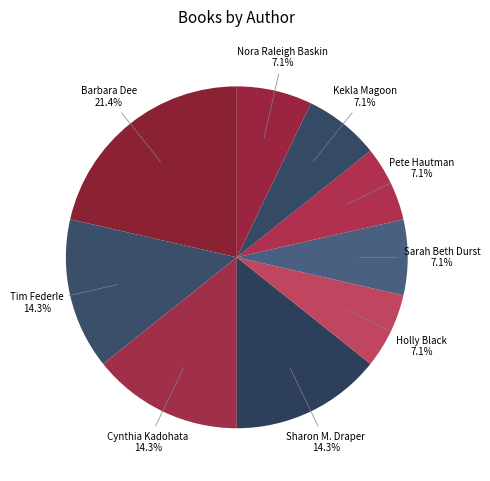

How many slices are in this pie chart?

9